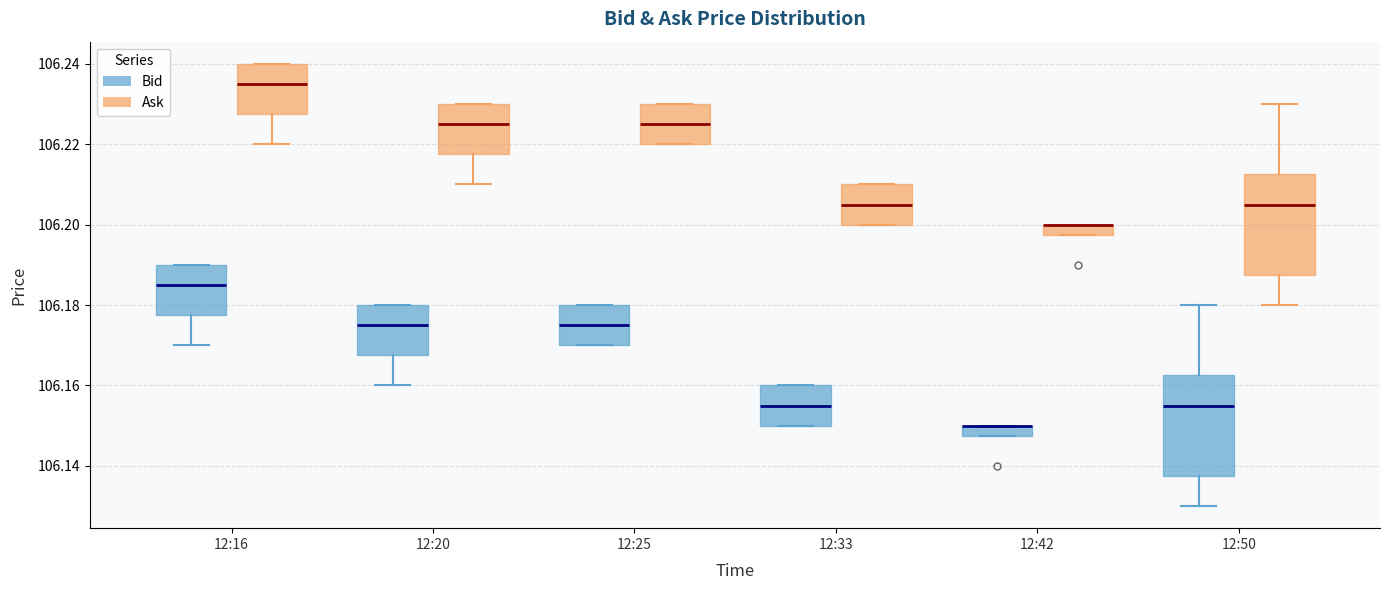

Where is the upper edge of the box for 12:42 (Bid) on the y-axis? The values are not printed on the chart, so give them approximately, as read against the axis.

106.150